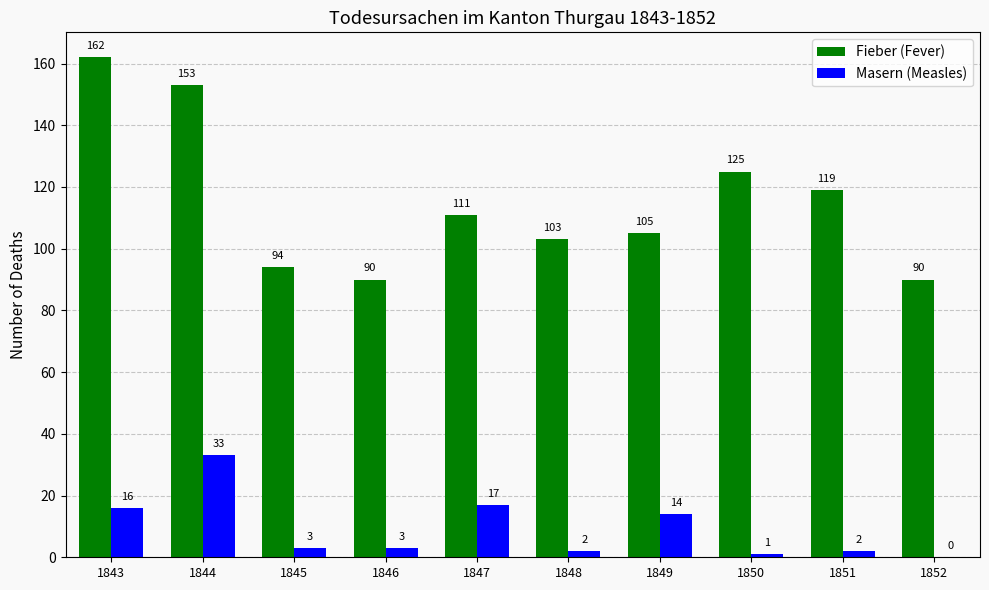

What is the greatest value displayed?

162